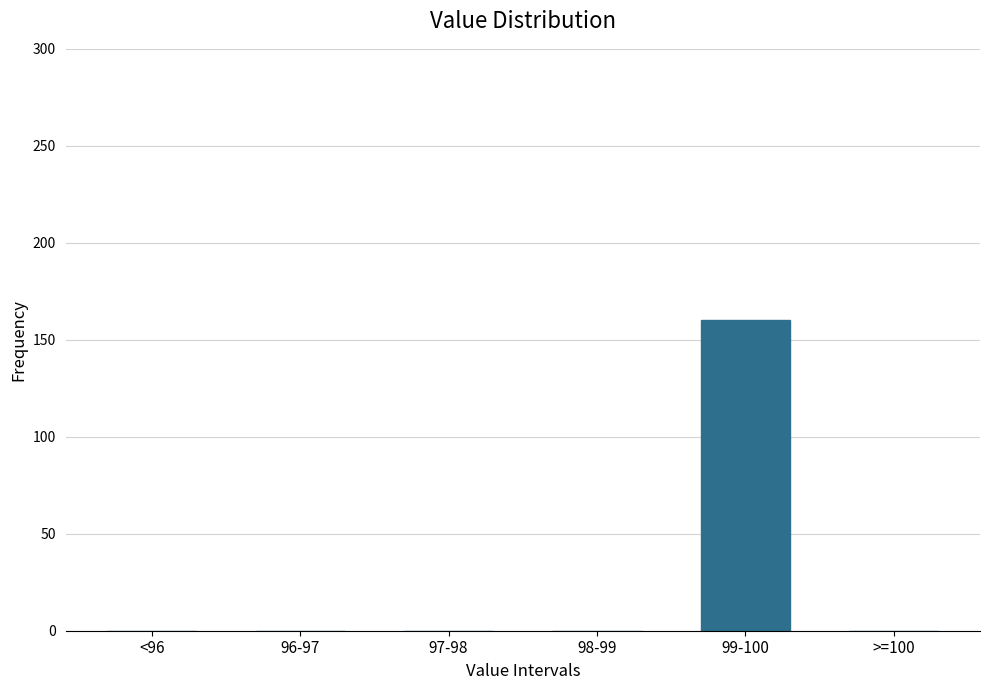

Reading left to right, transcribe all the data shown in this chart.

<96=0	96-97=0	97-98=0	98-99=0	99-100=160	>=100=0